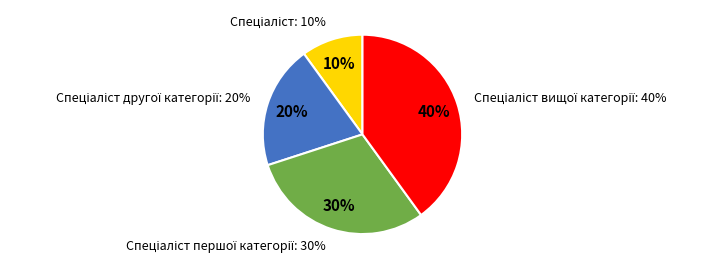

To the nearest percent, what is the difference between the Спеціаліст and Спеціаліст першої категорії slice percentages?

20%